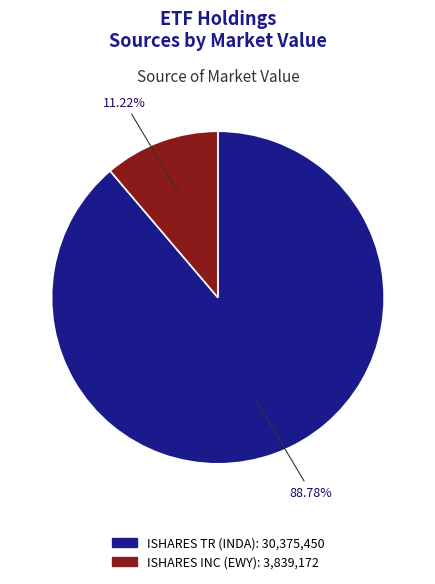

What is the largest slice in the pie chart?

ISHARES TR (INDA)